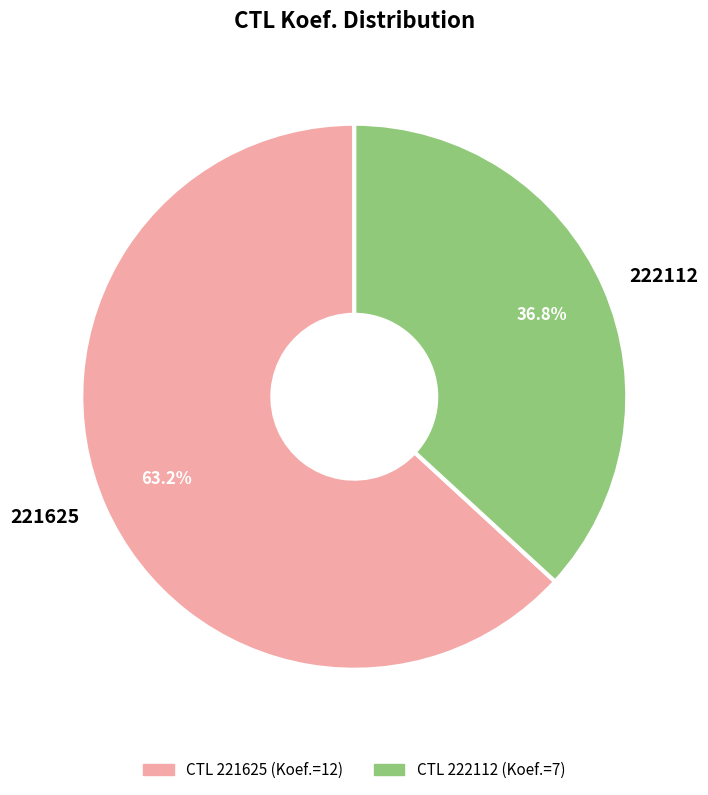

How many segments does this pie chart have?

2